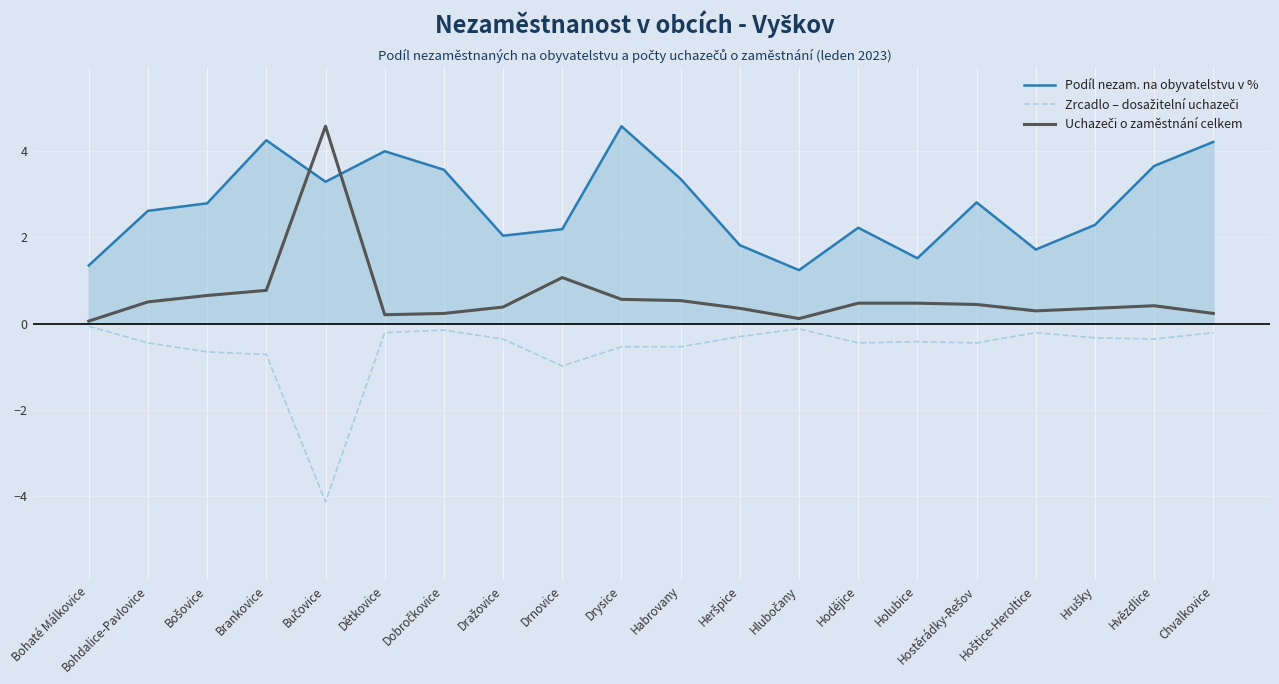

The Podíl nezam. na obyvatelstvu v % series shows 5.3 at Hvězdlice. True or false?

False